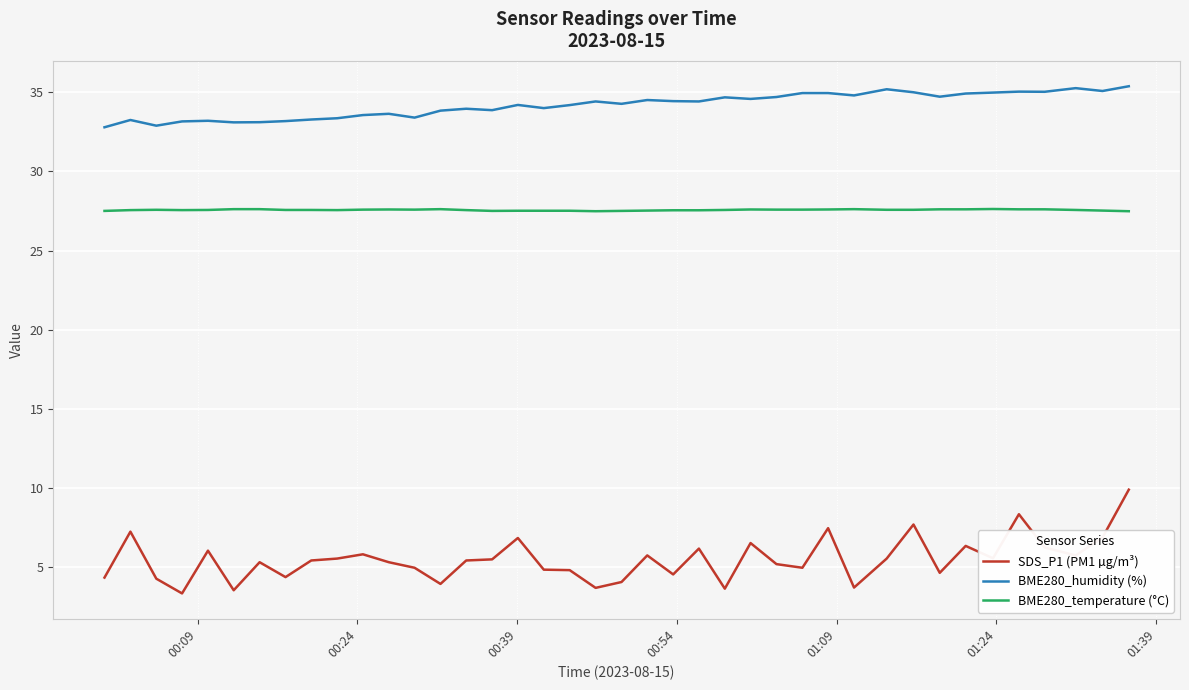

Which series has the widest spread of values?

SDS_P1 (PM1 µg/m³)